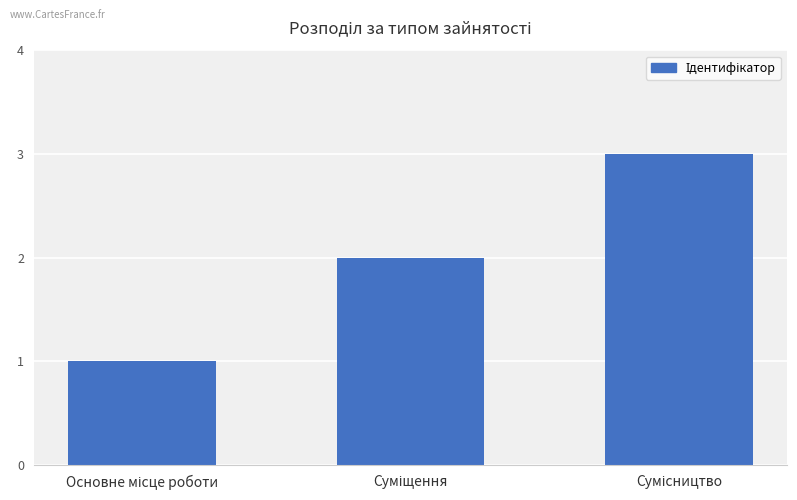

What is the maximum value shown in the chart?

3